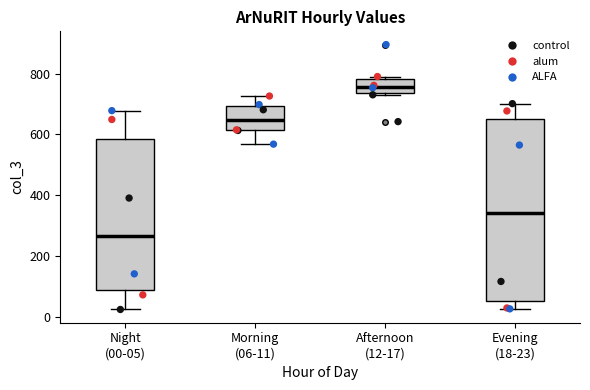

Which box has the highest median line?

Afternoon (12-17)